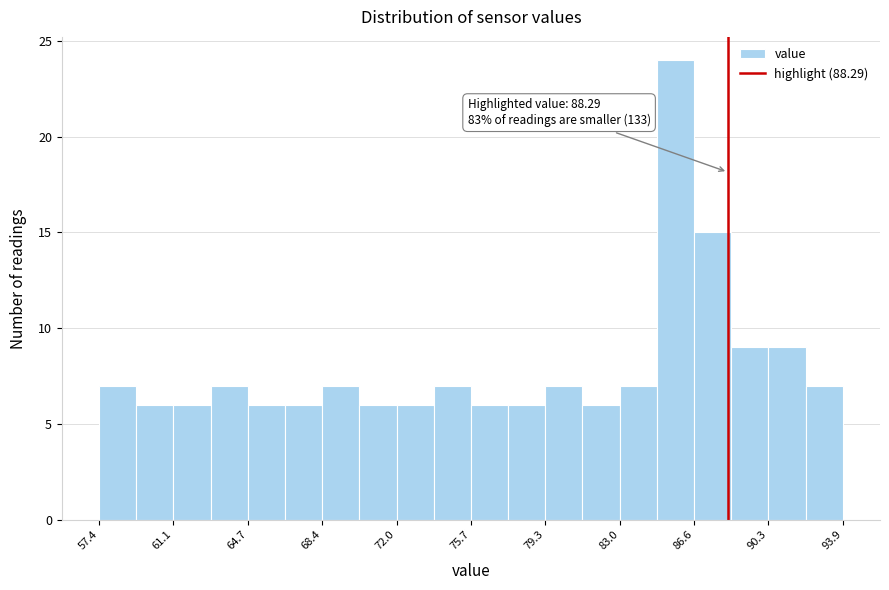

Read against the x-axis, roughly where is the centre of the tallest bar?

85.5